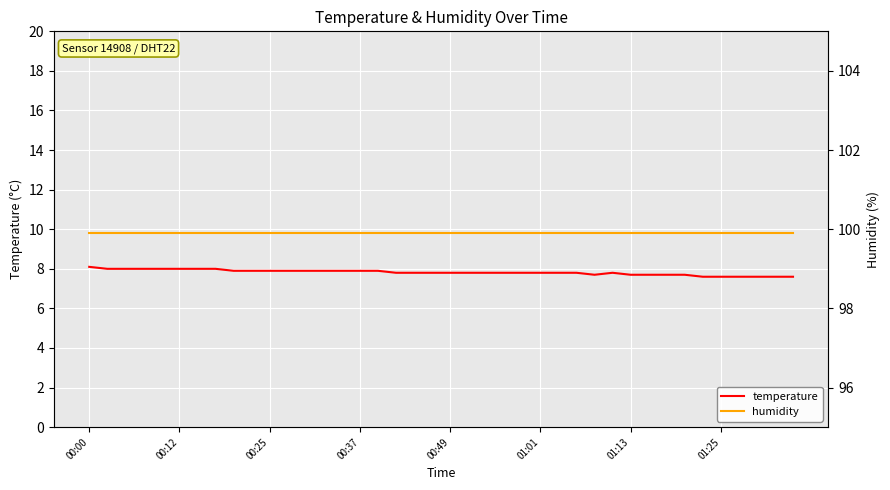

List the series in order of their peak value, highest first.

humidity, temperature